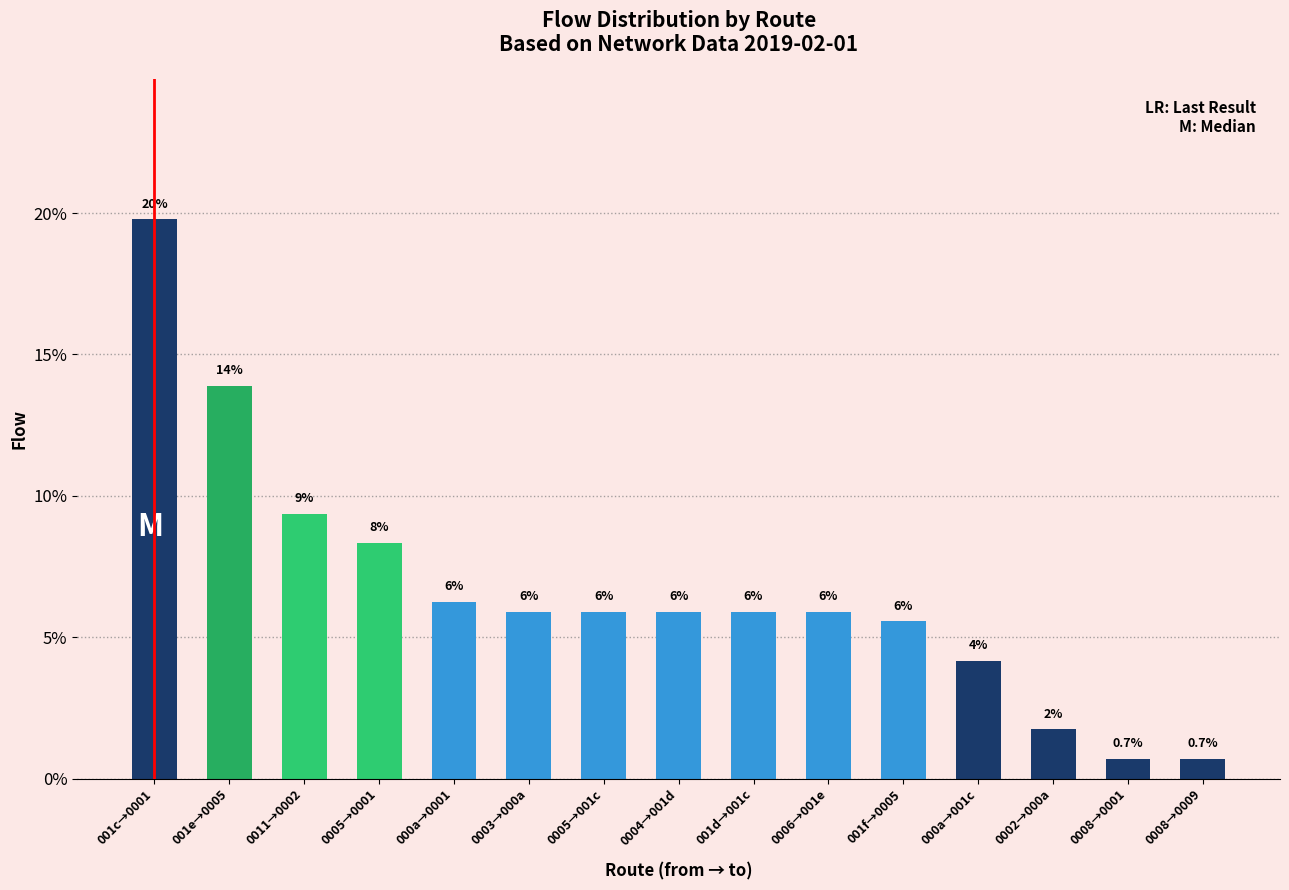

How many bars are there in total?

15